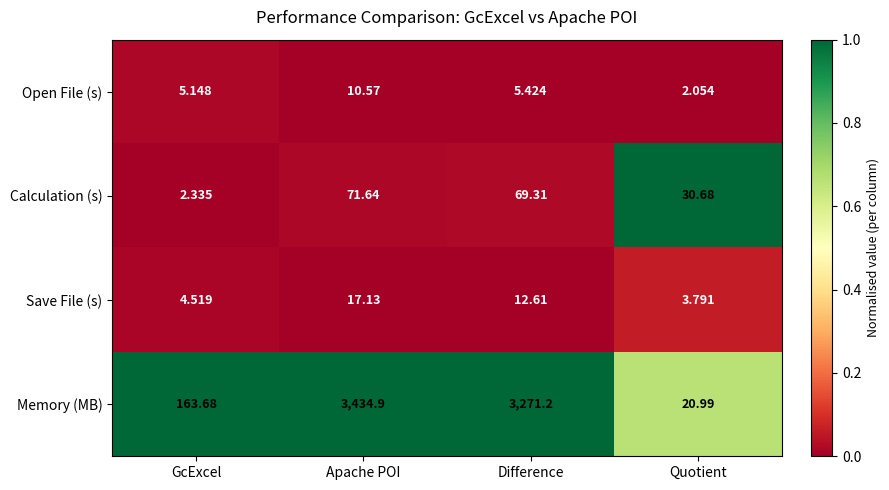

How many data points in Calculation (s) are above 69?

2